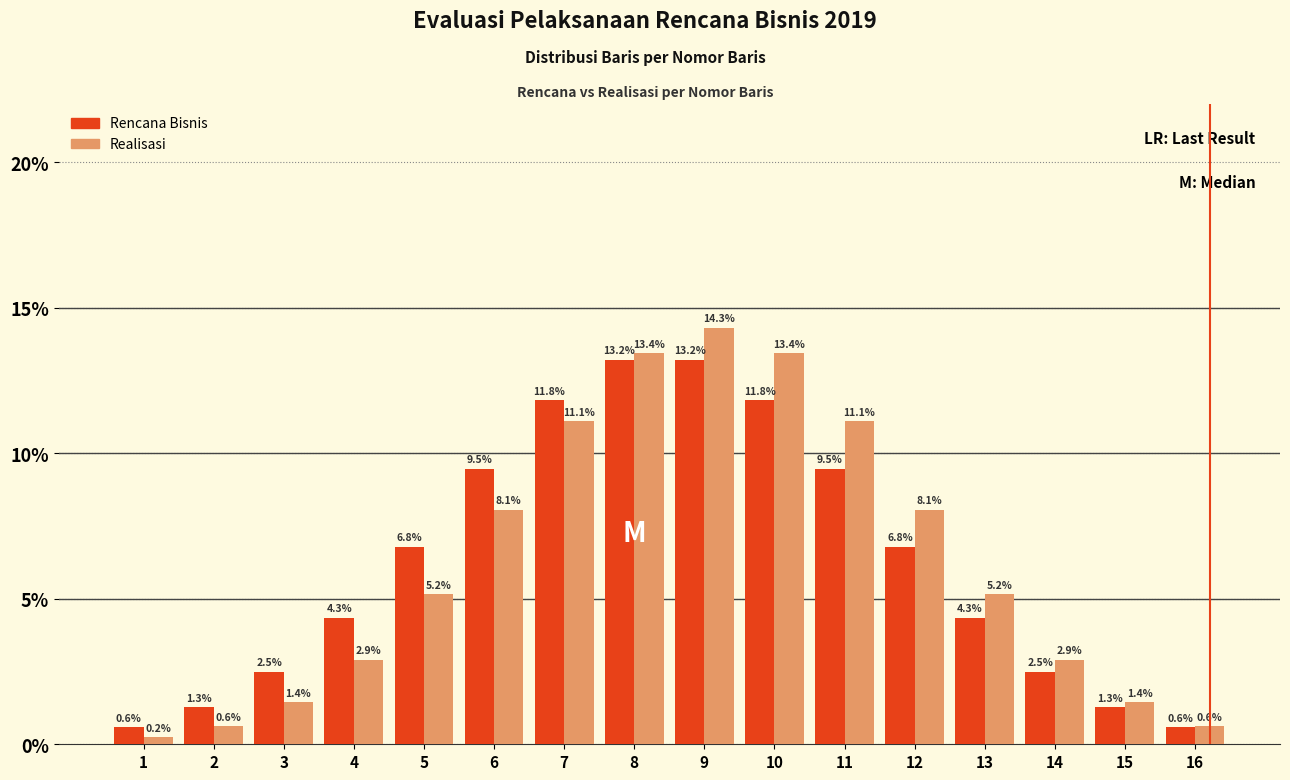

Reading left to right, list all the values displayed in this chart.

Rencana Bisnis: 0.6	1.3	2.5	4.3	6.8	9.5	11.8	13.2	13.2	11.8	9.5	6.8	4.3	2.5	1.3	0.6
Realisasi: 0.2	0.6	1.4	2.9	5.2	8.1	11.1	13.4	14.3	13.4	11.1	8.1	5.2	2.9	1.4	0.6